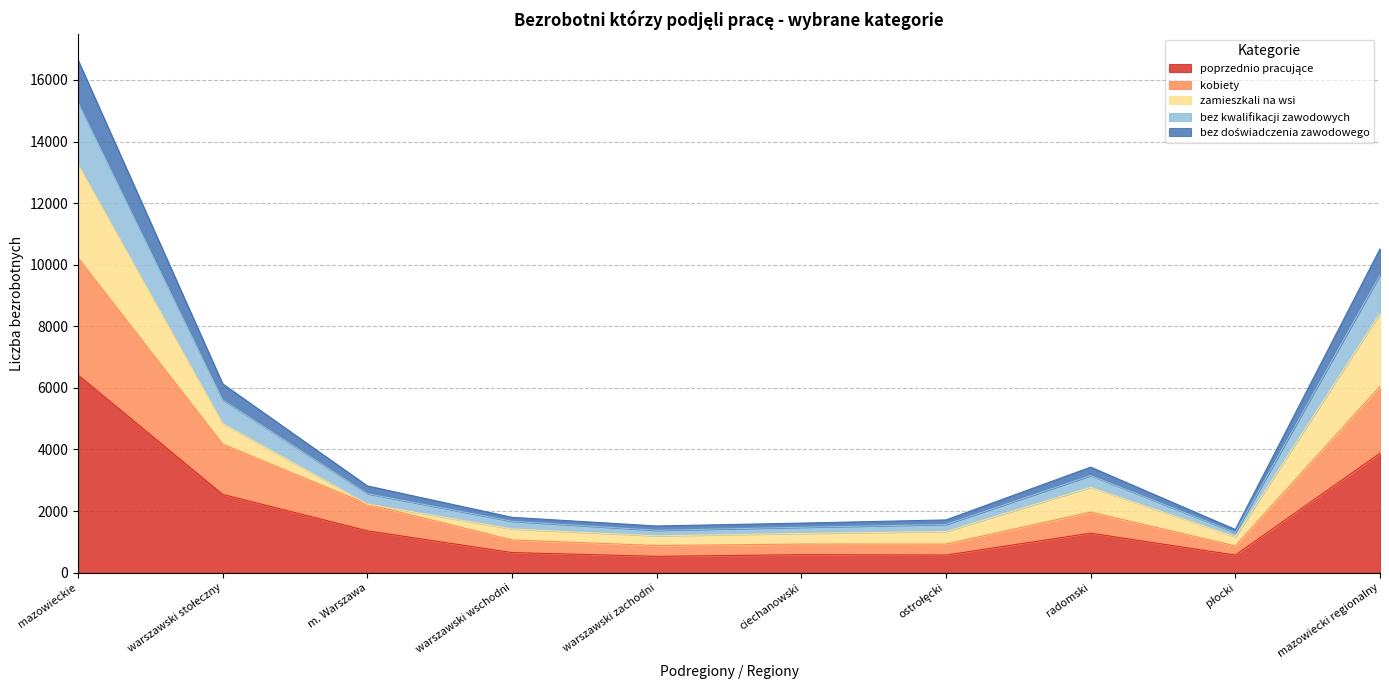

How many data points in bez doświadczenia zawodowego are less than 2565?

5